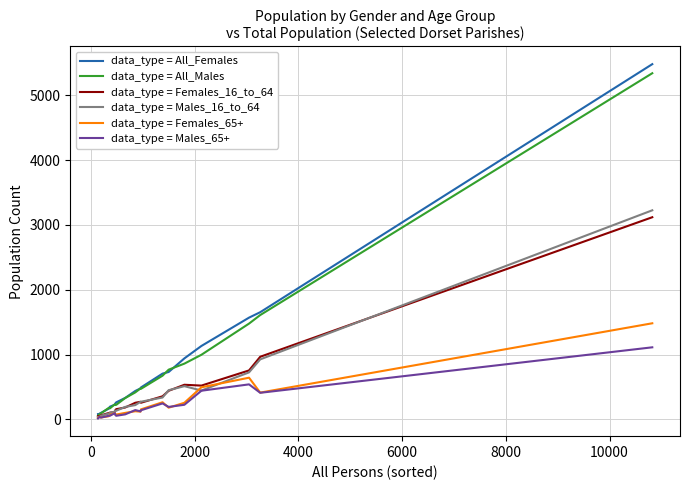

Which series has the widest spread of values?

data_type = All_Females